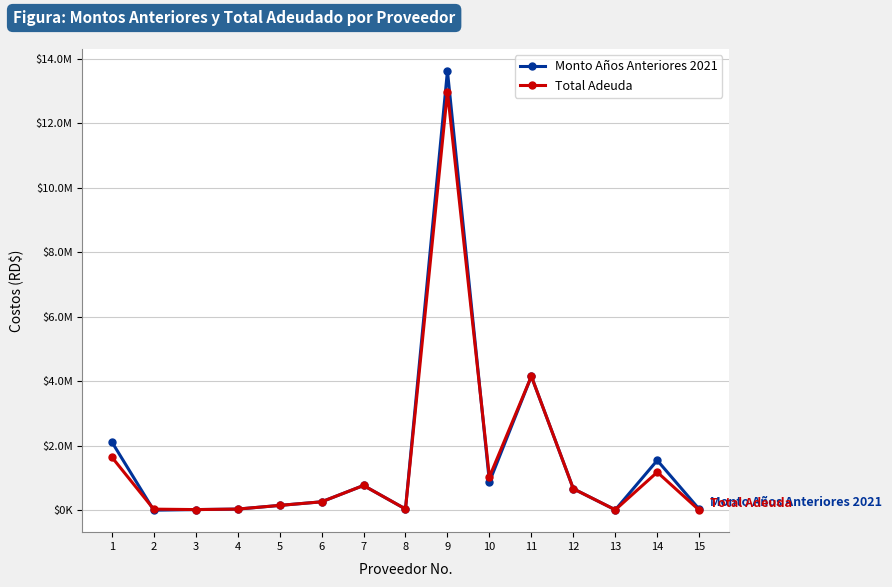

Is this an area chart (filled region under the line)?

No